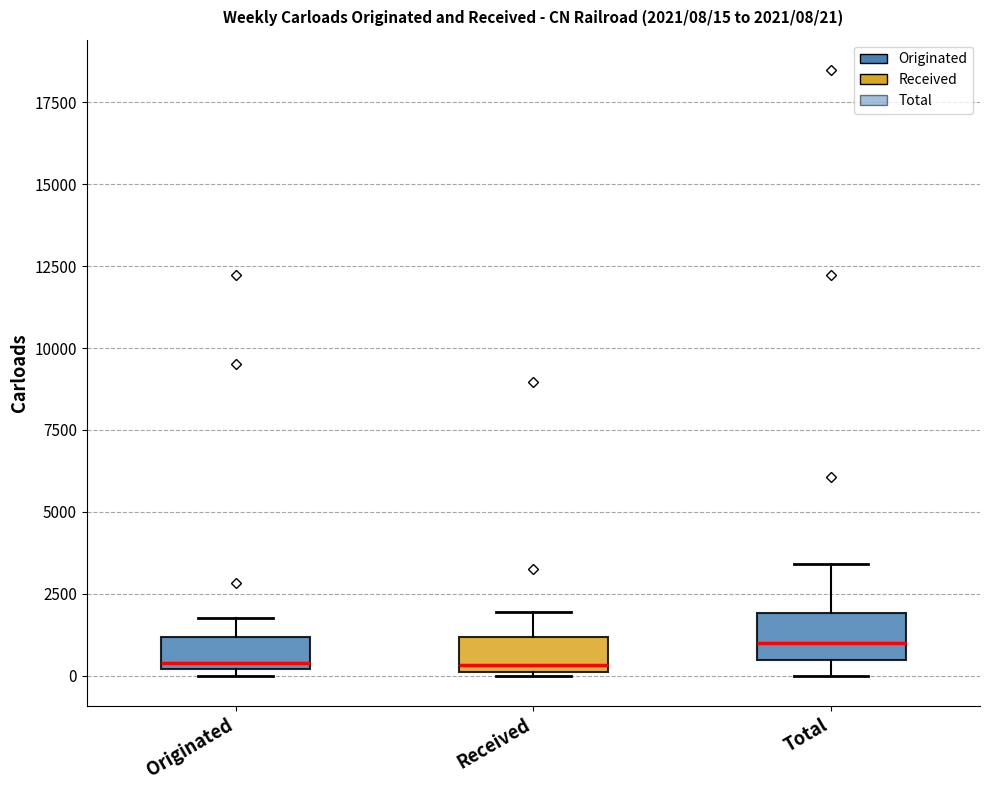

Which box's median line is the highest?

Total